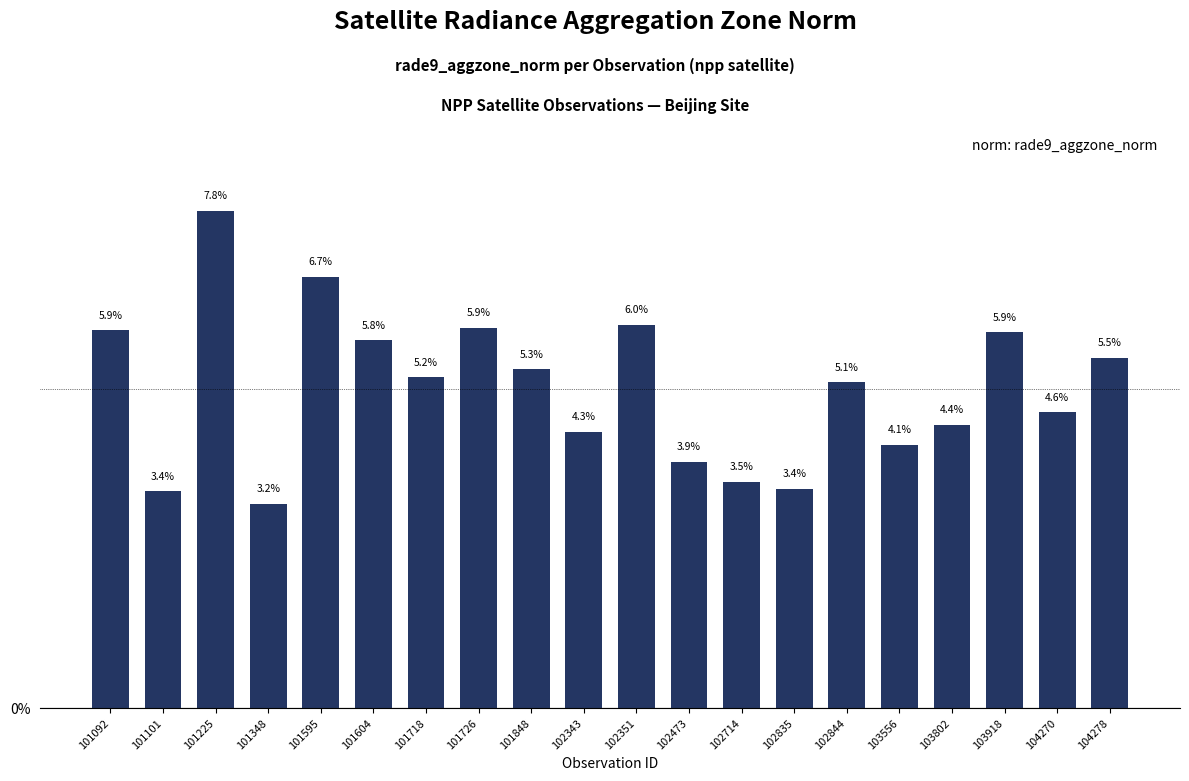

Reading left to right, list all the values displayed in this chart.

101092=5.9	101101=3.4	101225=7.8	101348=3.2	101595=6.7	101604=5.8	101718=5.2	101726=5.9	101848=5.3	102343=4.3	102351=6.0	102473=3.9	102714=3.5	102835=3.4	102844=5.1	103556=4.1	103802=4.4	103918=5.9	104270=4.6	104278=5.5